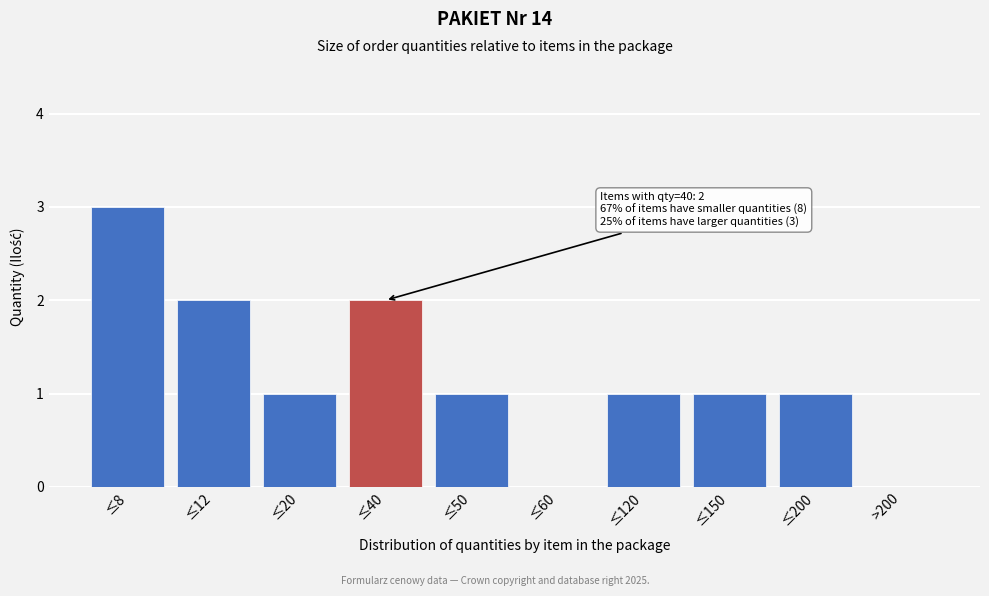

Reading right to left, what are all the values shown in this chart?

>200=0	≤200=1	≤150=1	≤120=1	≤60=0	≤50=1	≤40=2	≤20=1	≤12=2	≤8=3